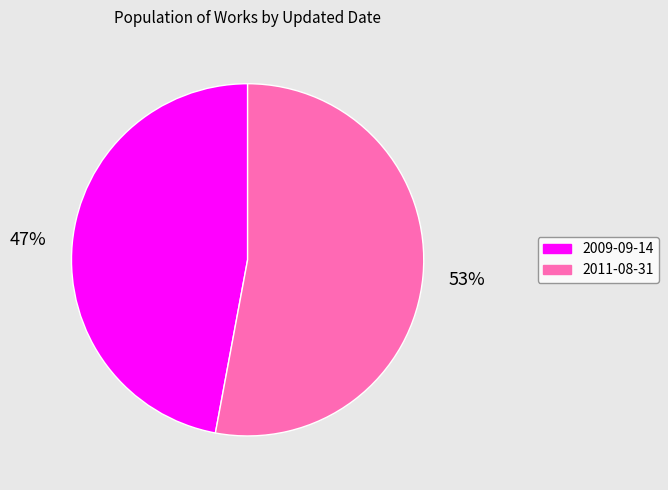

Which category has the biggest portion of the pie?

2011-08-31